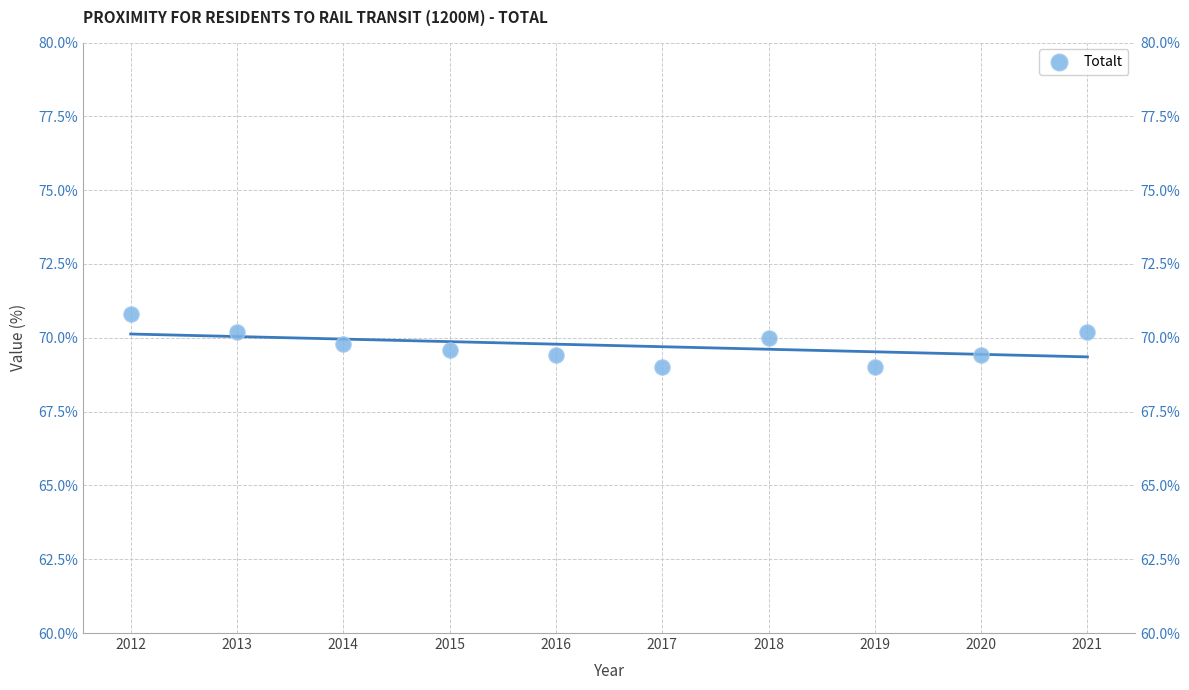

What is the range of Y values (max minus min)?

1.8